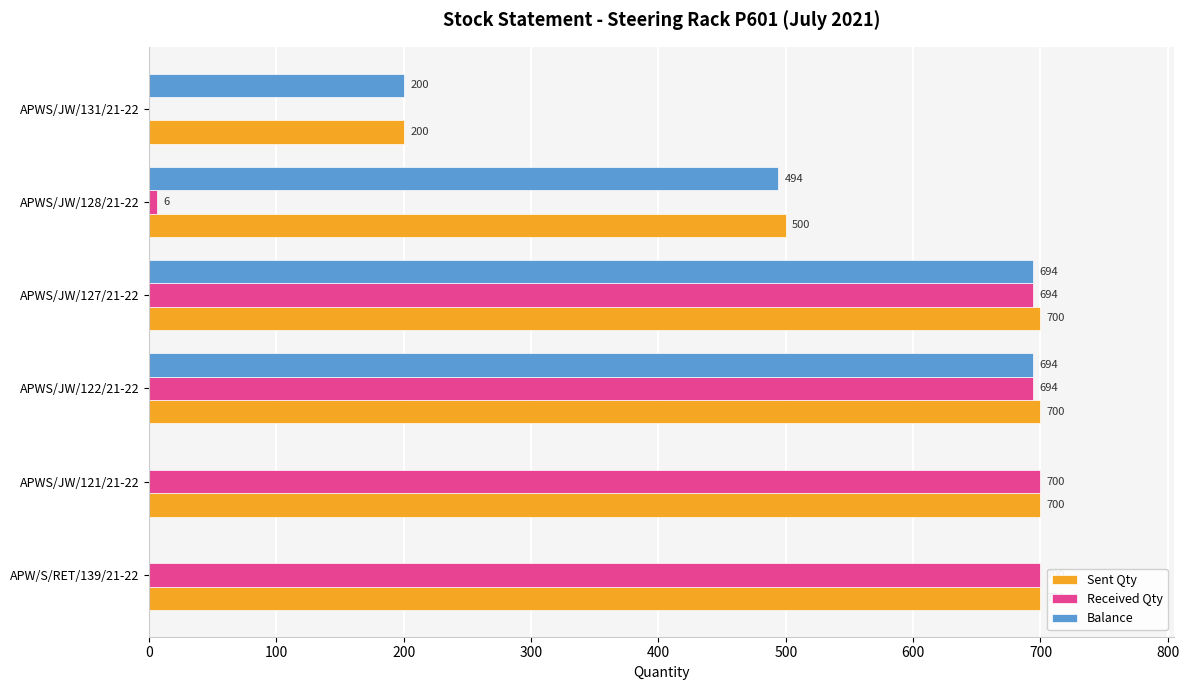

Is it true that Received Qty equals 355 at APWS/JW/127/21-22?

False